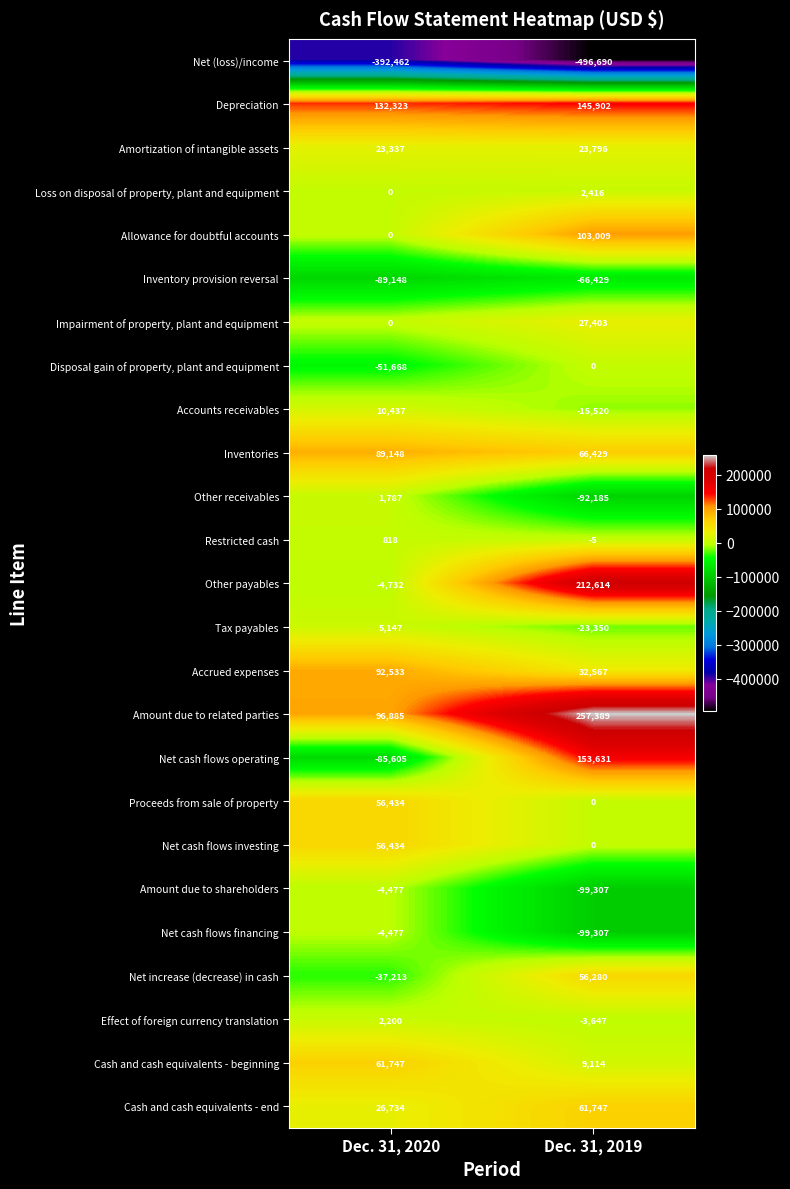

What is the difference between the maximum and minimum values in the Impairment of property, plant and equipment series?

27403